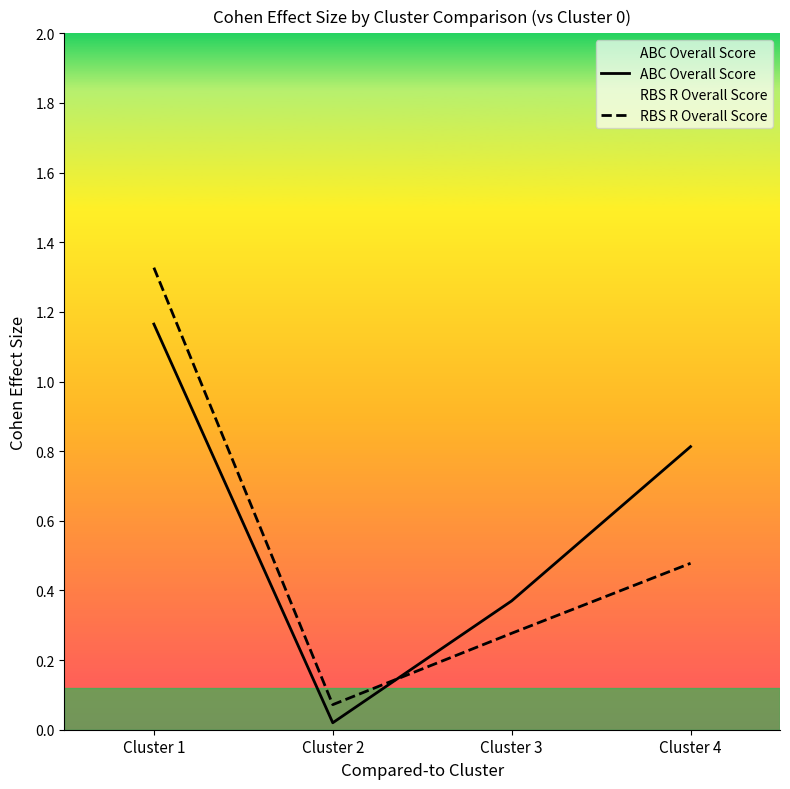

What is the difference between the second highest and minimum values in the ABC Overall Score series?

0.8